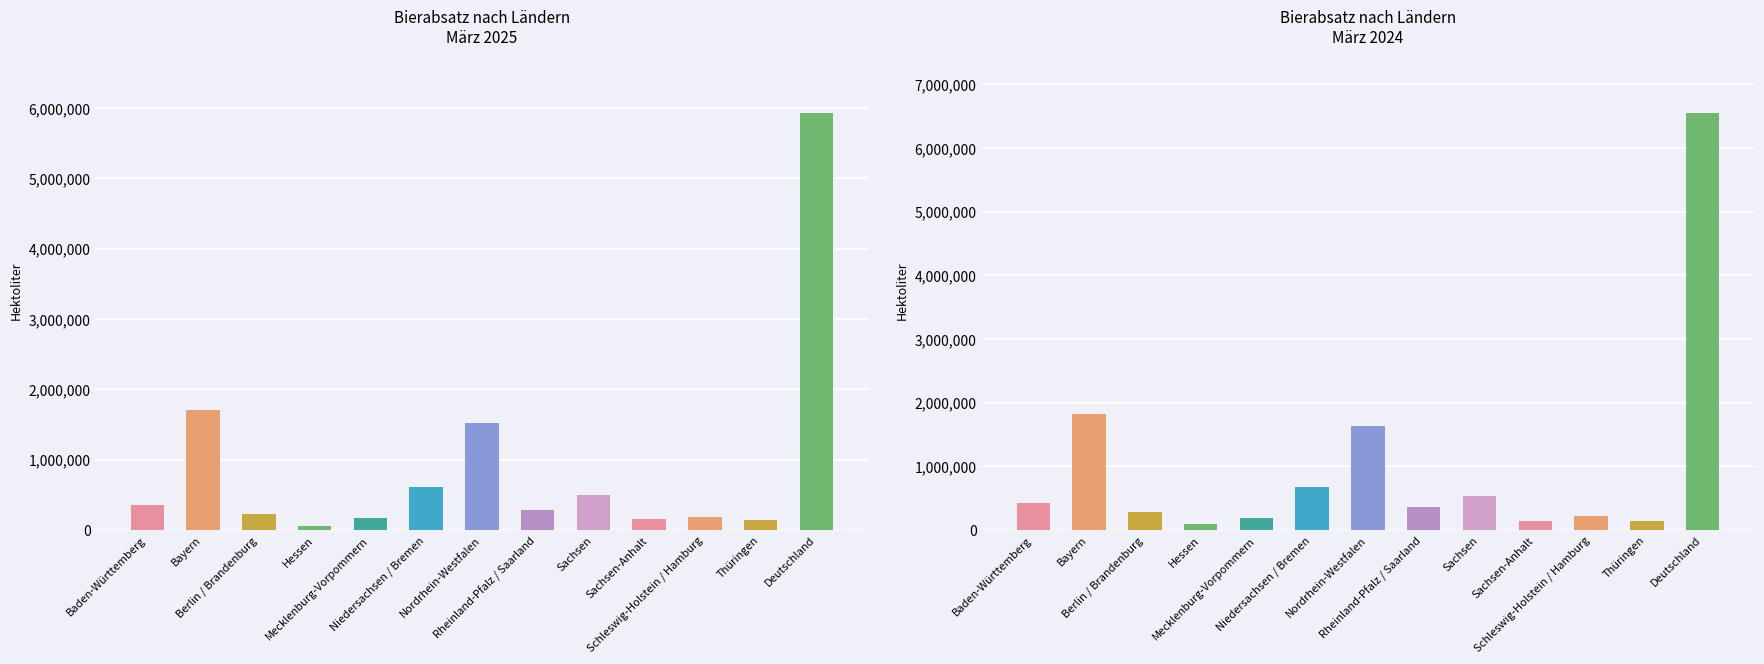

Which category has the lowest value in the 2024 (März) series?

Hessen